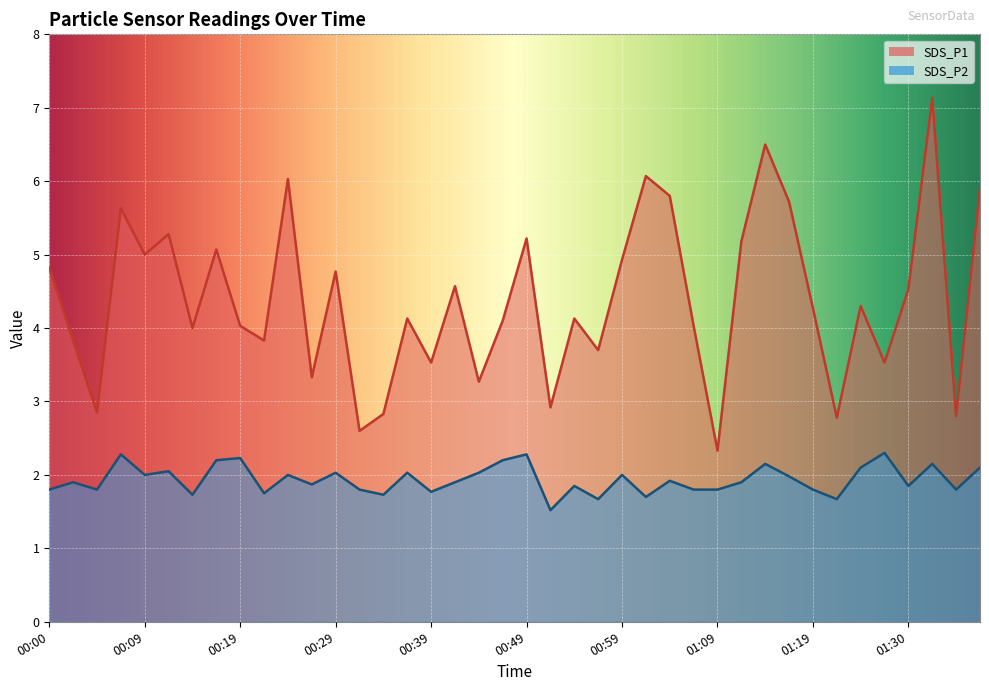

Which category has the lowest value in the SDS_P2 series?

00:51